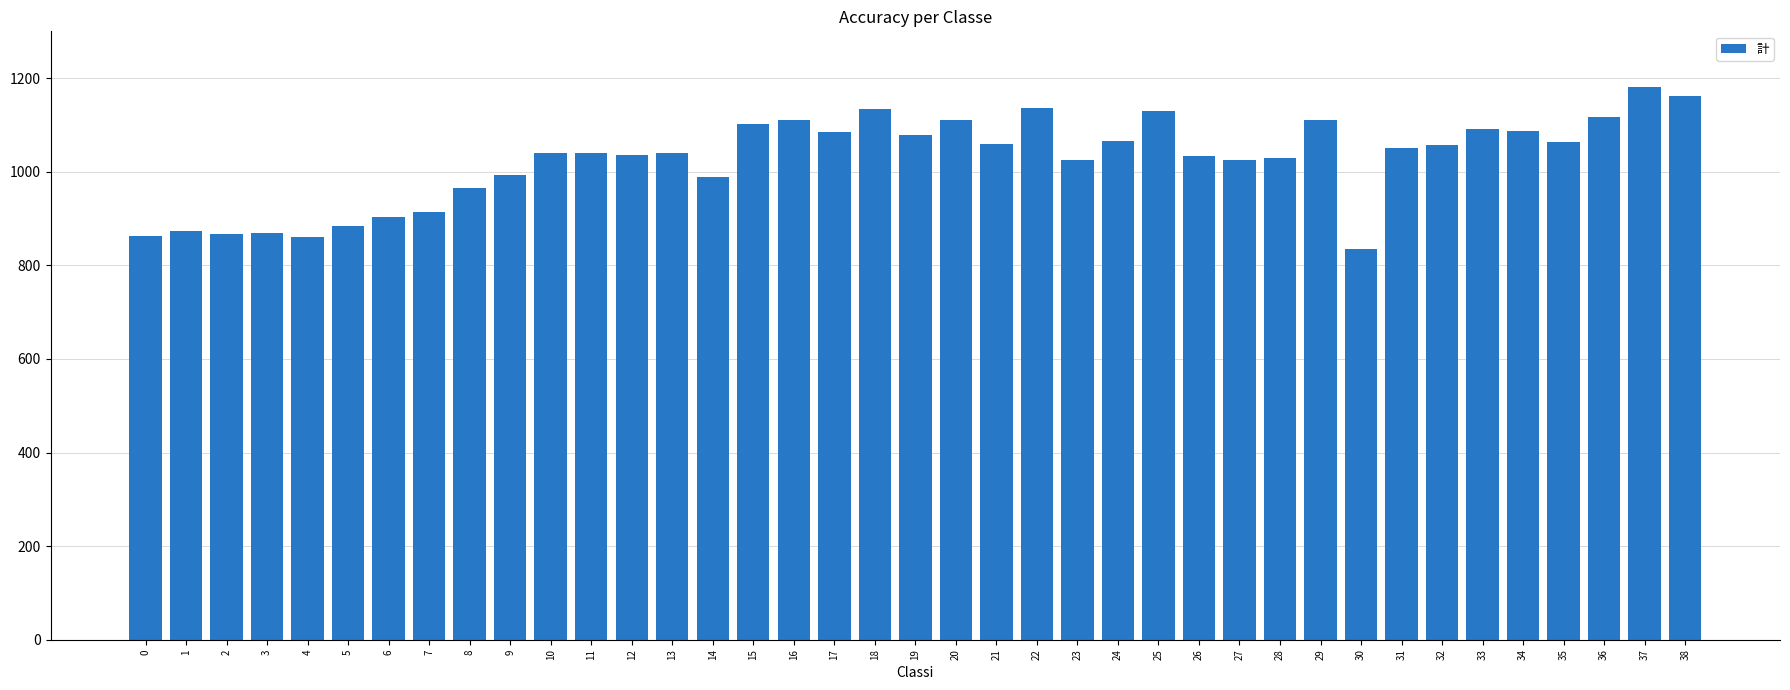

True or false: the data shows 1559 at 7.

False